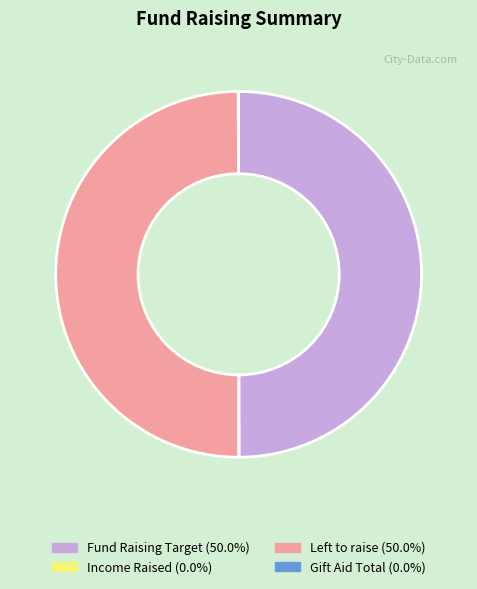

How many segments does this pie chart have?

4